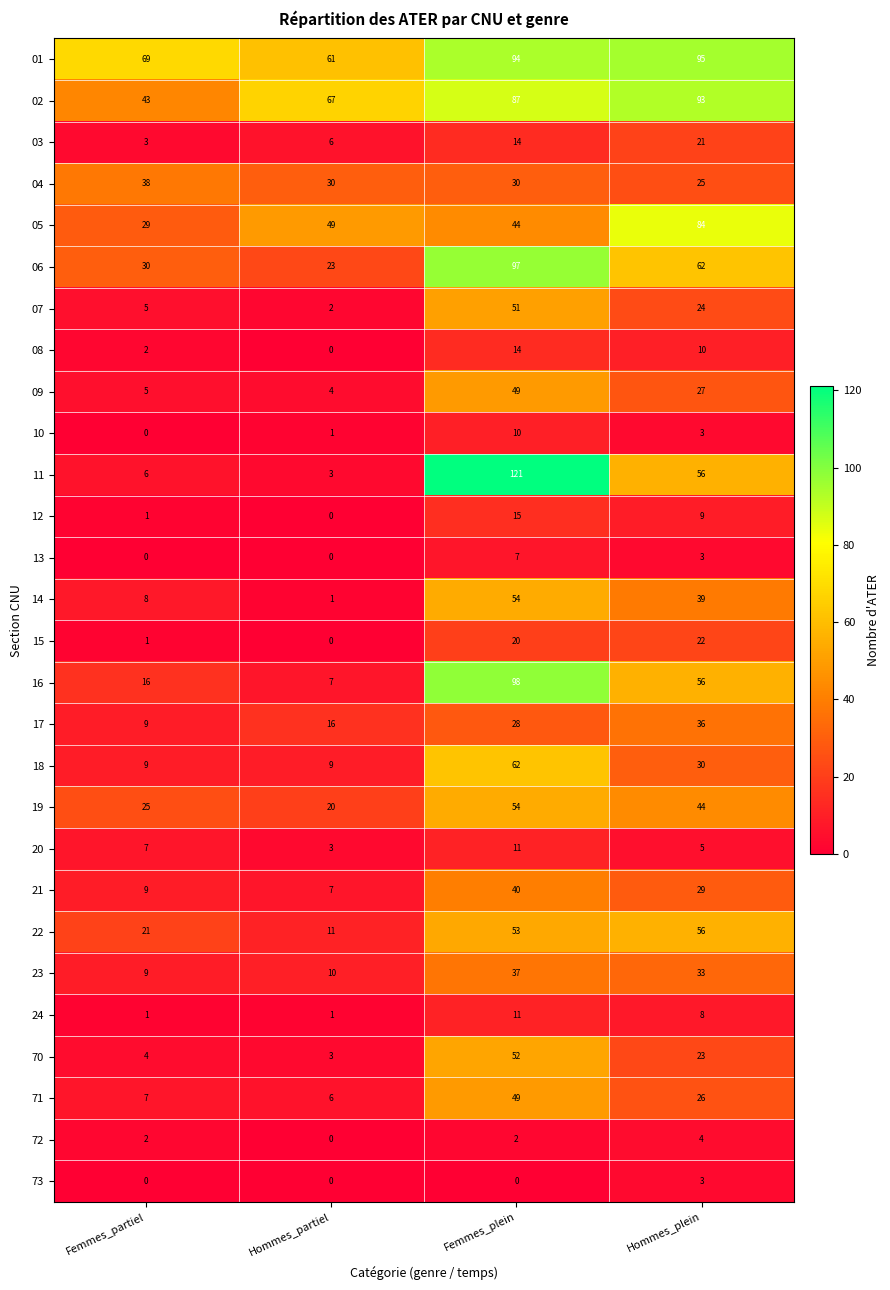

Which series changed the most between Femmes_plein and Hommes_plein?

11